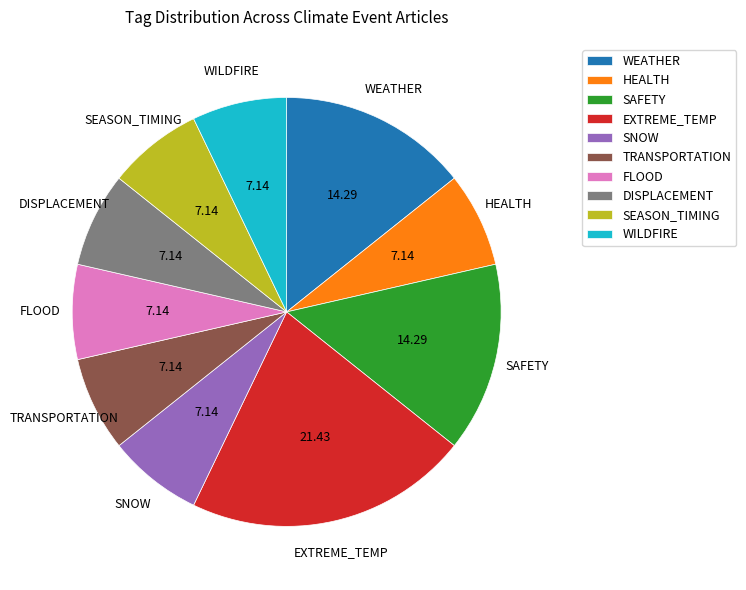

Approximately how many times larger is the value at WILDFIRE compared to EXTREME_TEMP?

0.3